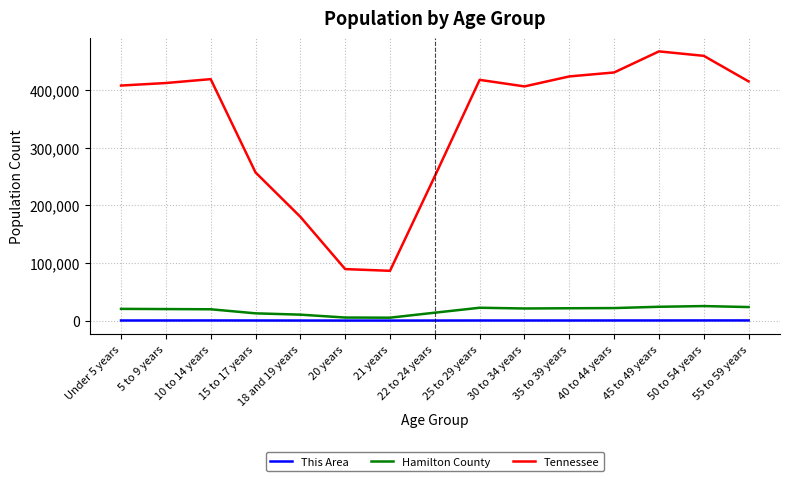

At how many categories does at least one series exceed 202909?

12